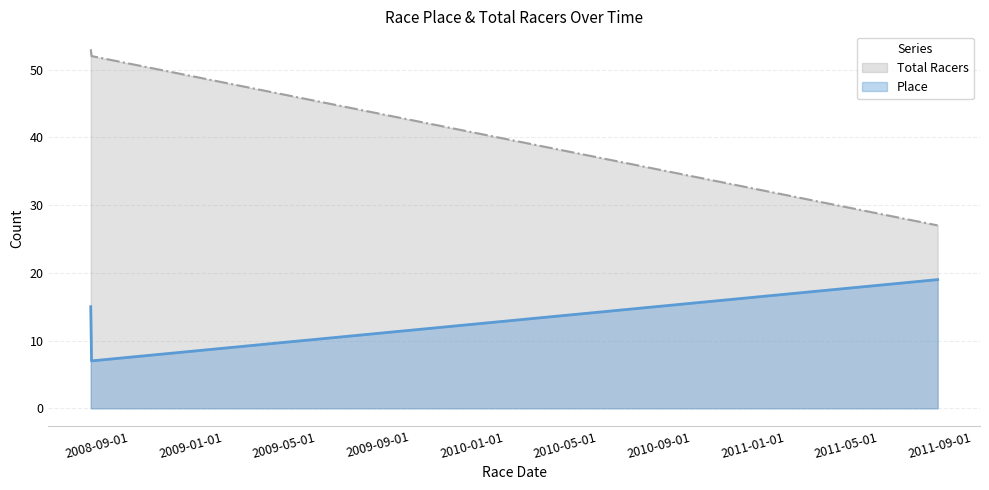

Is it true that Place equals 4 at 2011-07-17?

False